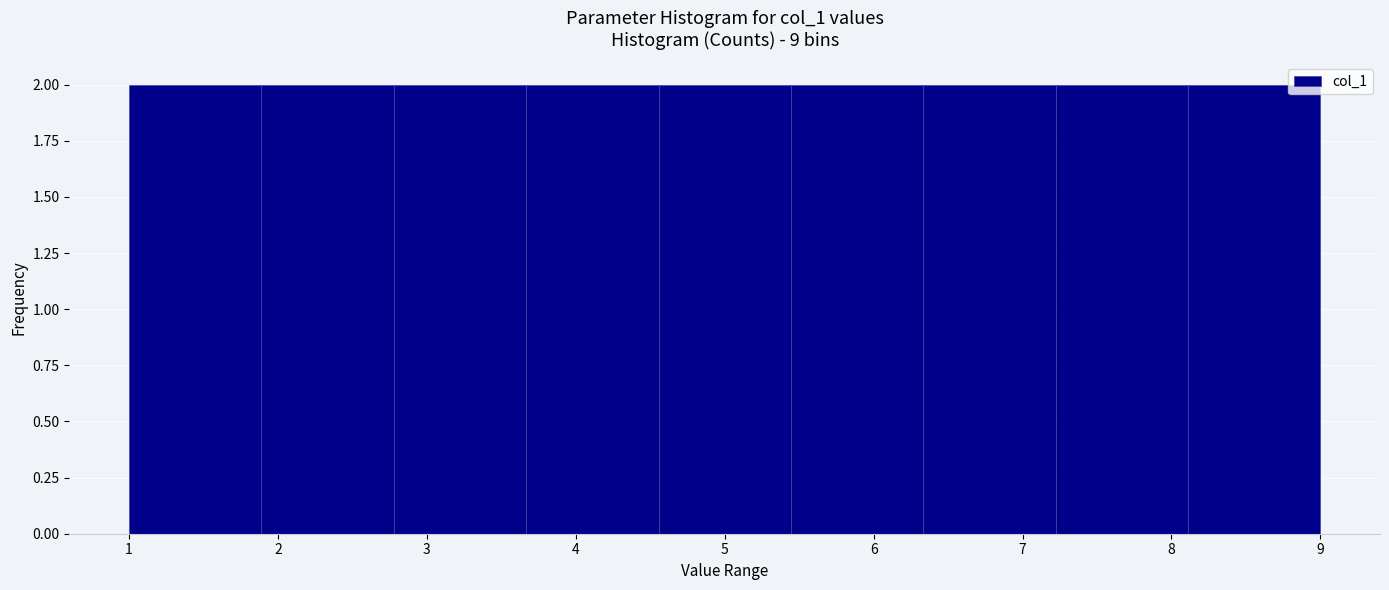

Reading left to right, transcribe this chart: for each bar, give the range it covers on the x-axis and its height. Neither the bar edges nor the heights are printed on the chart, so give them approximately, as read against the axes.

1.0 to 1.9: 2
1.9 to 2.8: 2
2.8 to 3.7: 2
3.7 to 4.6: 2
4.6 to 5.4: 2
5.4 to 6.3: 2
6.3 to 7.2: 2
7.2 to 8.1: 2
8.1 to 9.0: 2